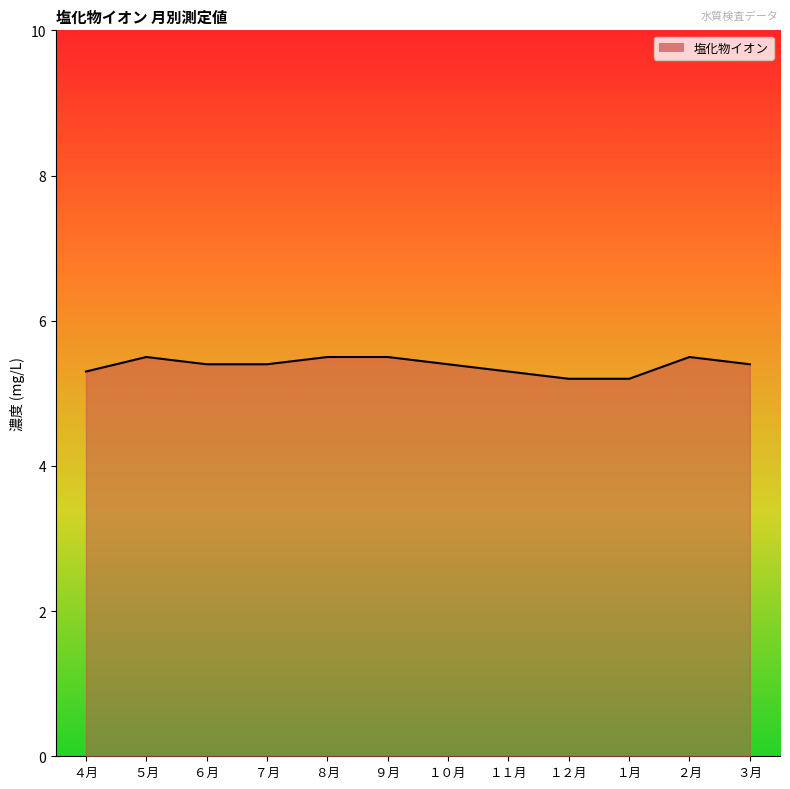

How many distinct data groups are displayed?

1